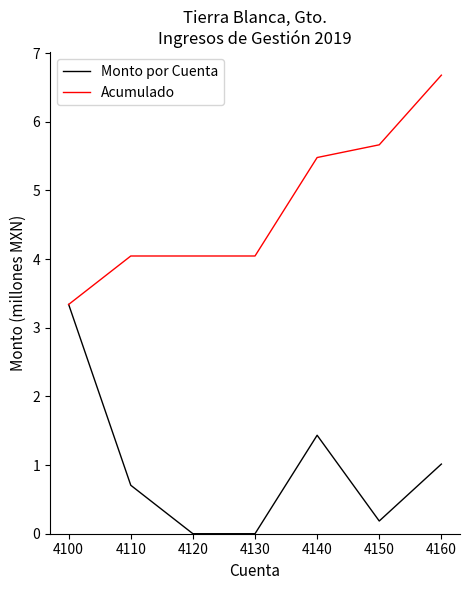

At 4110, list the series in order from smallest to largest.

Monto por Cuenta, Acumulado